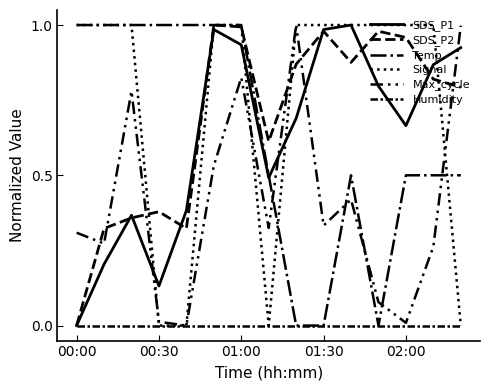

At how many categories does at least one series exceed 0?

15